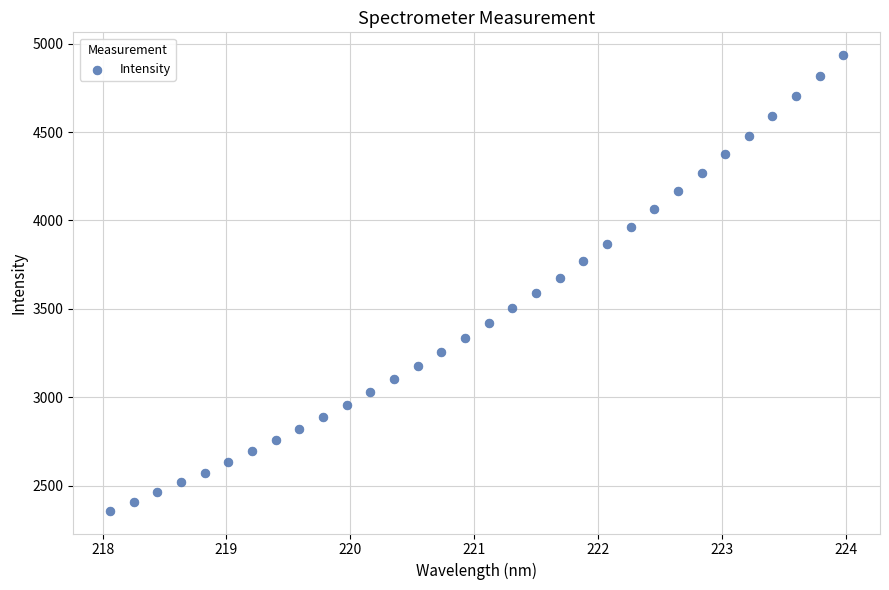

What is the range of Y values (max minus min)?

2578.0